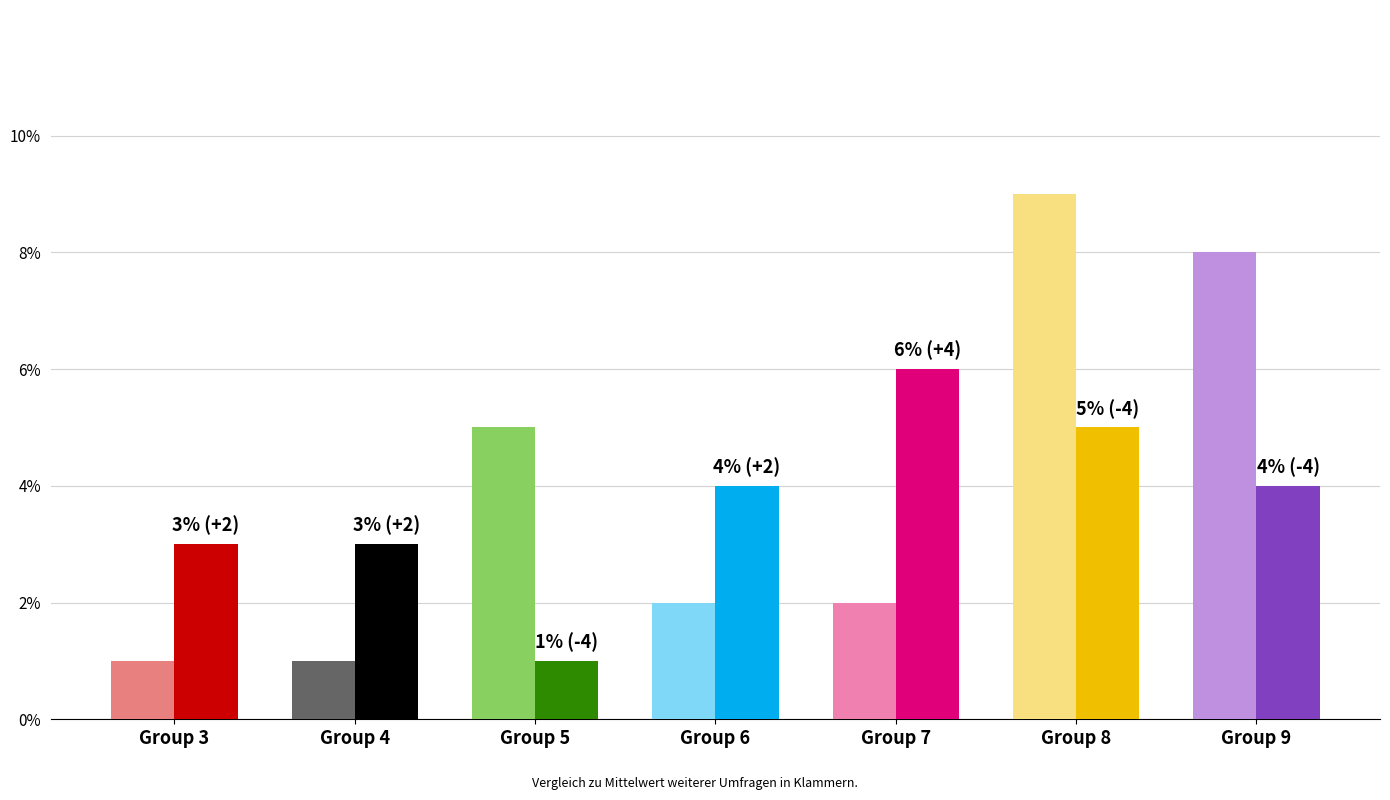

What value does the col_2 series have at 8?

5